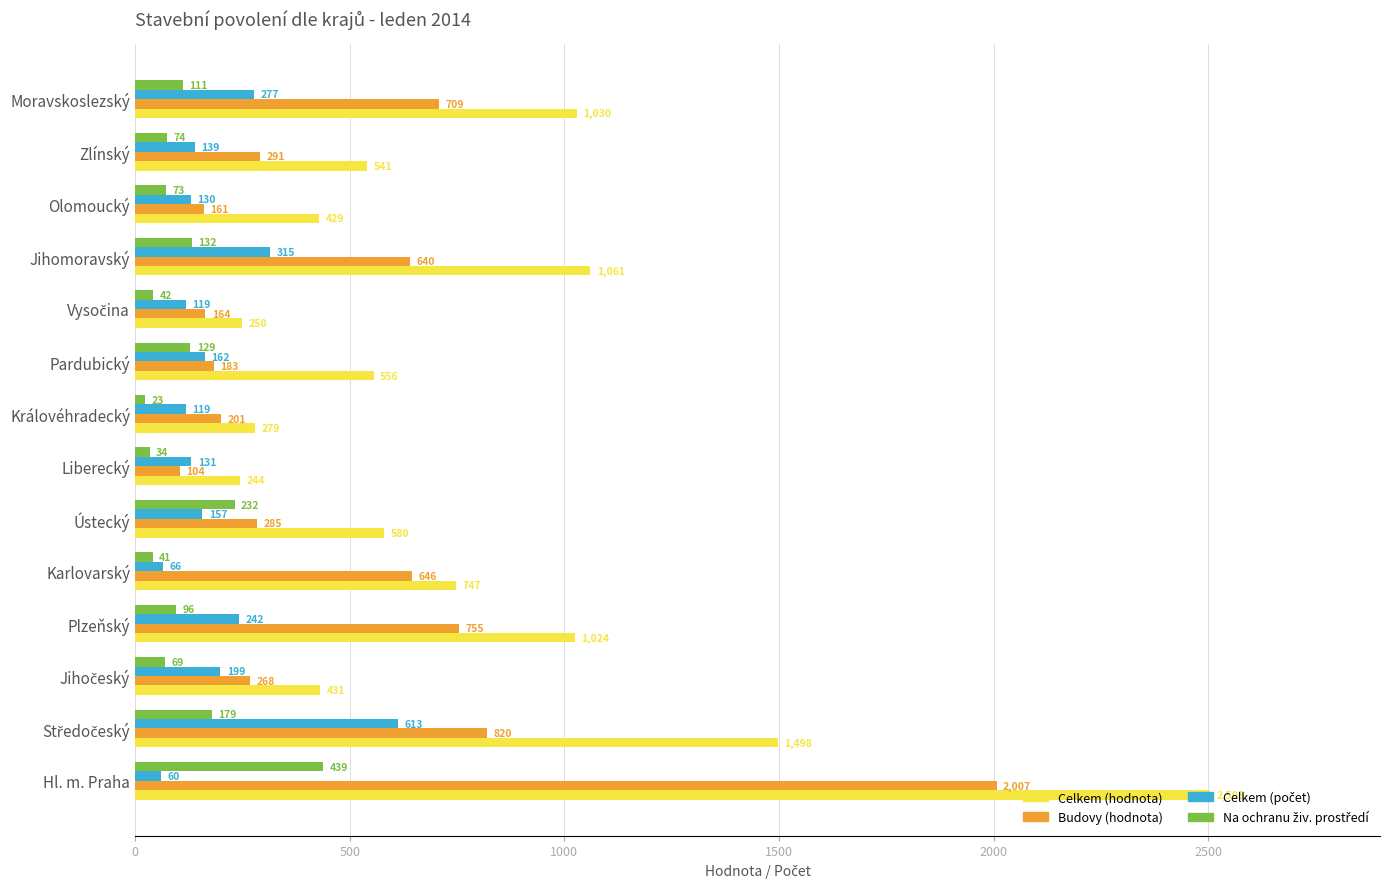

What is the difference between the maximum and minimum values in the Budovy (hodnota) series?

1903